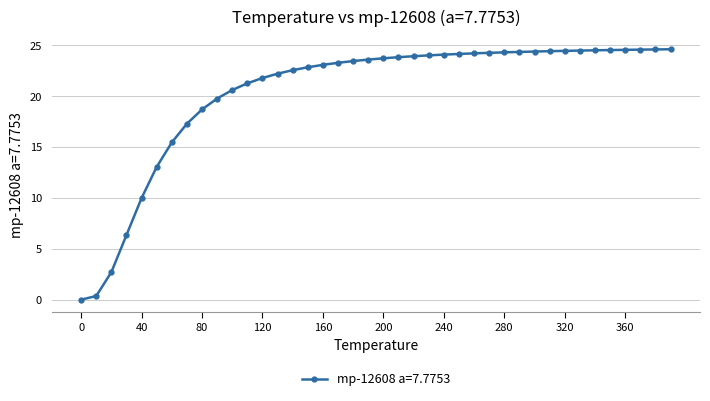

What is the greatest value displayed?

24.6